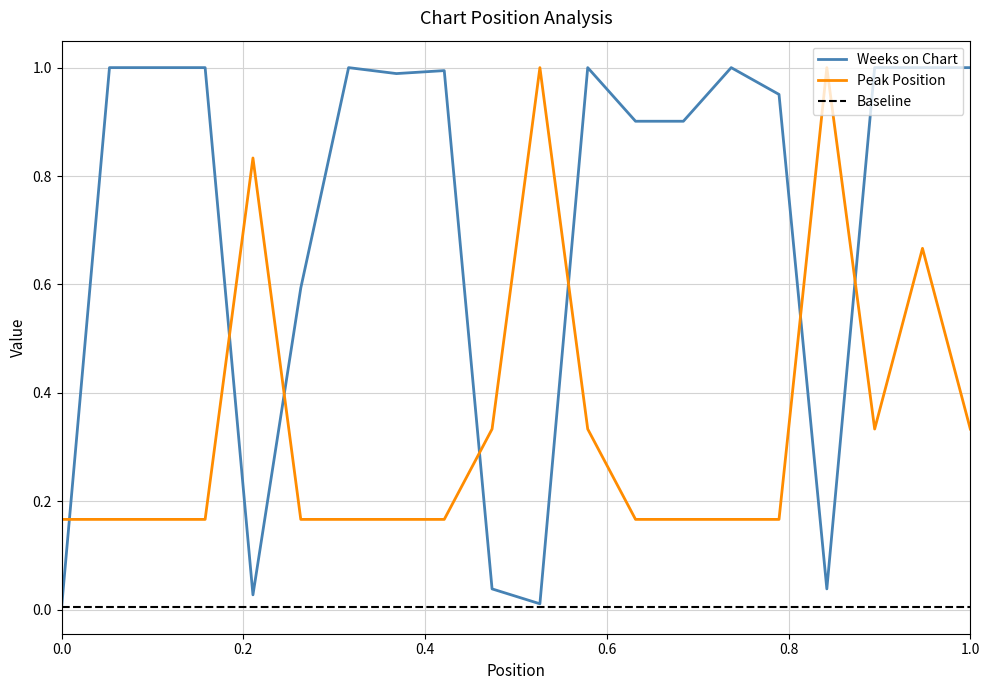

What is the value of the Peak Position point at the 15th from the left?

0.2